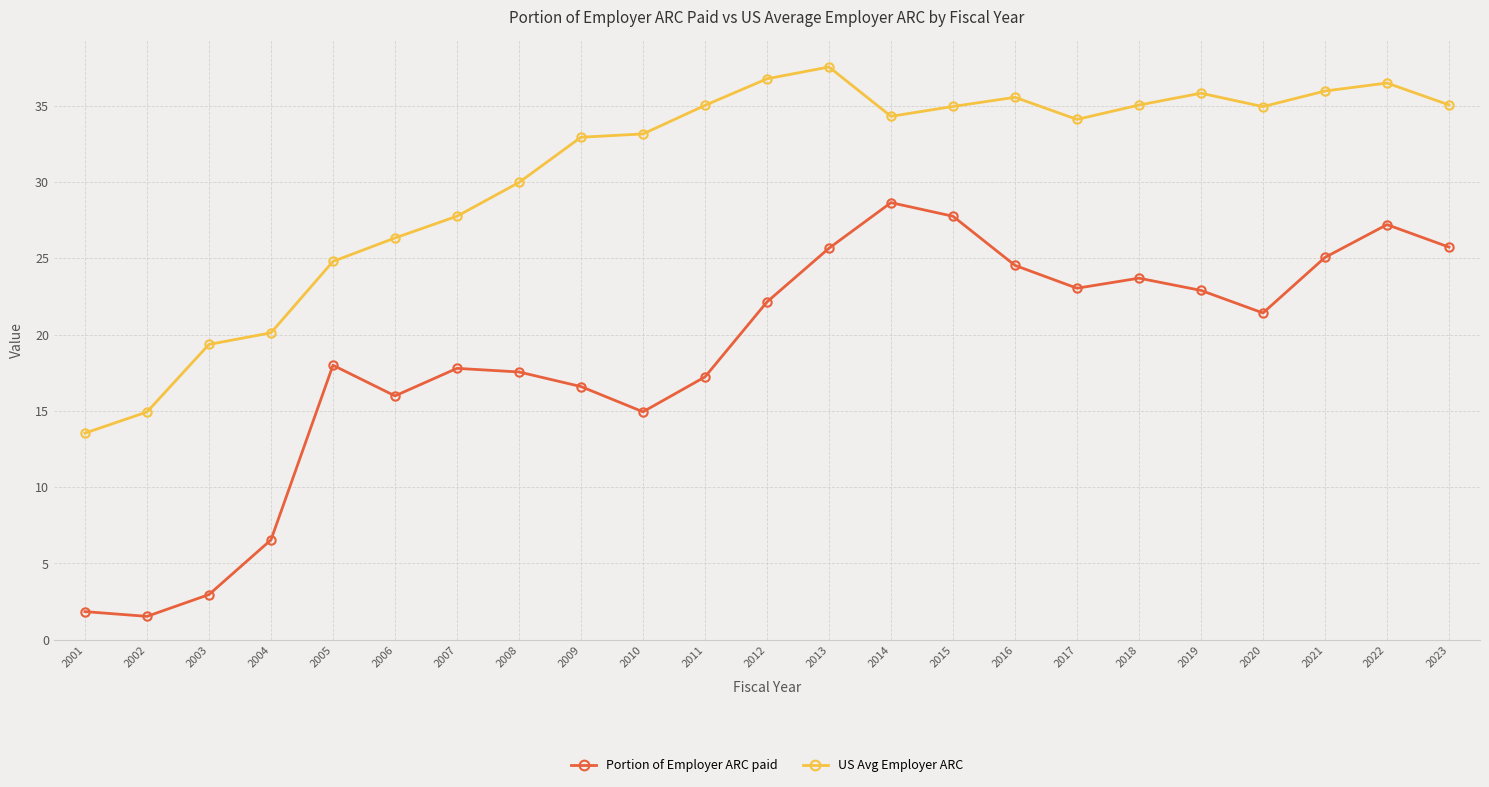

True or false: US Avg Employer ARC and Portion of Employer ARC paid cross at least once.

False